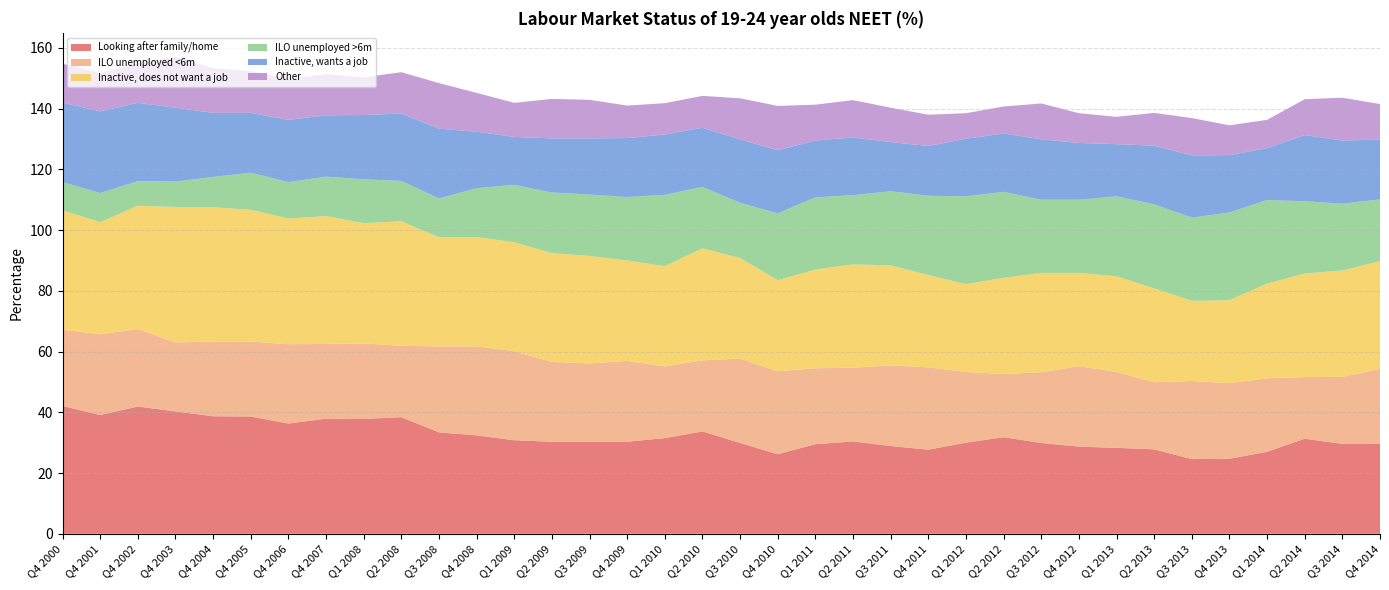

Reading right to left, what are all the values shown in this chart?

Looking after family/home: Q4 2014=29.7	Q3 2014=29.6	Q2 2014=31.3	Q1 2014=27.0	Q4 2013=24.7	Q3 2013=24.6	Q2 2013=27.8	Q1 2013=28.3	Q4 2012=28.7	Q3 2012=29.9	Q2 2012=31.8	Q1 2012=30.0	Q4 2011=27.7	Q3 2011=28.9	Q2 2011=30.4	Q1 2011=29.5	Q4 2010=26.2	Q3 2010=29.9	Q2 2010=33.7	Q1 2010=31.5	Q4 2009=30.3	Q3 2009=30.3	Q2 2009=30.3	Q1 2009=30.8	Q4 2008=32.4	Q3 2008=33.4	Q2 2008=38.4	Q1 2008=37.8	Q4 2007=37.9	Q4 2006=36.3	Q4 2005=38.6	Q4 2004=38.7	Q4 2003=40.3	Q4 2002=41.9	Q4 2001=39.1	Q4 2000=42.1
ILO unemployed <6m: Q4 2014=24.6	Q3 2014=22.1	Q2 2014=20.3	Q1 2014=24.2	Q4 2013=24.9	Q3 2013=25.7	Q2 2013=22.1	Q1 2013=25.0	Q4 2012=26.5	Q3 2012=23.3	Q2 2012=20.8	Q1 2012=23.3	Q4 2011=27.1	Q3 2011=26.5	Q2 2011=24.3	Q1 2011=25.0	Q4 2010=27.3	Q3 2010=27.8	Q2 2010=23.4	Q1 2010=23.6	Q4 2009=26.6	Q3 2009=25.8	Q2 2009=26.3	Q1 2009=29.3	Q4 2008=29.3	Q3 2008=28.3	Q2 2008=23.5	Q1 2008=24.9	Q4 2007=24.6	Q4 2006=26.1	Q4 2005=24.7	Q4 2004=24.6	Q4 2003=22.7	Q4 2002=25.5	Q4 2001=26.6	Q4 2000=25.1
Inactive, does not want a job: Q4 2014=35.5	Q3 2014=35.0	Q2 2014=34.1	Q1 2014=31.2	Q4 2013=27.3	Q3 2013=26.4	Q2 2013=30.9	Q1 2013=31.5	Q4 2012=30.7	Q3 2012=32.7	Q2 2012=31.7	Q1 2012=28.9	Q4 2011=30.4	Q3 2011=33.0	Q2 2011=34.0	Q1 2011=32.5	Q4 2010=30.0	Q3 2010=33.1	Q2 2010=36.9	Q1 2010=33.0	Q4 2009=33.1	Q3 2009=35.4	Q2 2009=35.8	Q1 2009=35.9	Q4 2008=36.0	Q3 2008=35.9	Q2 2008=41.0	Q1 2008=39.6	Q4 2007=42.1	Q4 2006=41.4	Q4 2005=43.4	Q4 2004=44.2	Q4 2003=44.6	Q4 2002=40.6	Q4 2001=36.9	Q4 2000=39.3
ILO unemployed >6m: Q4 2014=20.3	Q3 2014=22.0	Q2 2014=23.8	Q1 2014=27.5	Q4 2013=28.9	Q3 2013=27.4	Q2 2013=27.7	Q1 2013=26.3	Q4 2012=24.1	Q3 2012=24.1	Q2 2012=28.3	Q1 2012=28.9	Q4 2011=26.1	Q3 2011=24.4	Q2 2011=22.8	Q1 2011=23.8	Q4 2010=22.0	Q3 2010=18.2	Q2 2010=20.2	Q1 2010=23.5	Q4 2009=20.9	Q3 2009=20.2	Q2 2009=20.0	Q1 2009=18.9	Q4 2008=16.1	Q3 2008=12.8	Q2 2008=13.3	Q1 2008=14.4	Q4 2007=13.0	Q4 2006=12.0	Q4 2005=12.2	Q4 2004=10.0	Q4 2003=8.4	Q4 2002=8.1	Q4 2001=9.6	Q4 2000=9.3
Inactive, wants a job: Q4 2014=19.7	Q3 2014=20.8	Q2 2014=21.8	Q1 2014=17.1	Q4 2013=18.9	Q3 2013=20.5	Q2 2013=19.3	Q1 2013=17.2	Q4 2012=18.7	Q3 2012=19.9	Q2 2012=19.2	Q1 2012=19.0	Q4 2011=16.4	Q3 2011=16.2	Q2 2011=19.0	Q1 2011=18.7	Q4 2010=20.8	Q3 2010=20.9	Q2 2010=19.5	Q1 2010=19.9	Q4 2009=19.4	Q3 2009=18.5	Q2 2009=17.8	Q1 2009=15.8	Q4 2008=18.6	Q3 2008=23.0	Q2 2008=22.2	Q1 2008=21.2	Q4 2007=20.2	Q4 2006=20.5	Q4 2005=19.7	Q4 2004=21.1	Q4 2003=24.3	Q4 2002=25.8	Q4 2001=26.9	Q4 2000=26.2
Other: Q4 2014=11.7	Q3 2014=14.1	Q2 2014=11.8	Q1 2014=9.3	Q4 2013=9.8	Q3 2013=12.3	Q2 2013=10.8	Q1 2013=9.0	Q4 2012=9.8	Q3 2012=11.8	Q2 2012=8.9	Q1 2012=8.4	Q4 2011=10.3	Q3 2011=11.3	Q2 2011=12.3	Q1 2011=11.8	Q4 2010=14.6	Q3 2010=13.5	Q2 2010=10.5	Q1 2010=10.3	Q4 2009=10.7	Q3 2009=12.7	Q2 2009=13.0	Q1 2009=11.2	Q4 2008=12.8	Q3 2008=15.0	Q2 2008=13.6	Q1 2008=12.4	Q4 2007=13.5	Q4 2006=13.6	Q4 2005=13.7	Q4 2004=14.7	Q4 2003=16.8	Q4 2002=13.0	Q4 2001=12.6	Q4 2000=12.8